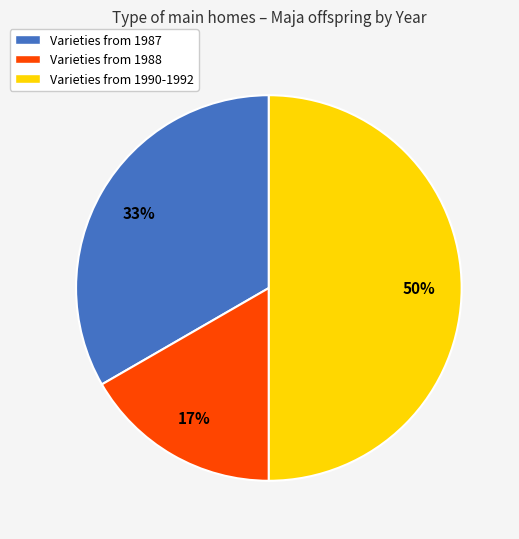

Do Varieties from 1987 and Varieties from 1990-1992 together represent more than half of the pie?

Yes